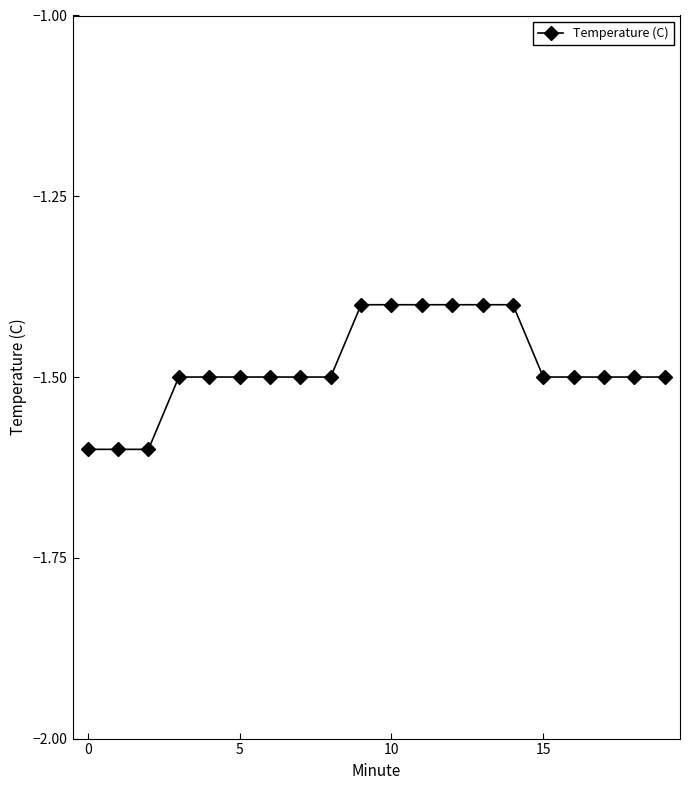

Does the chart display data point markers on the line(s)?

Yes